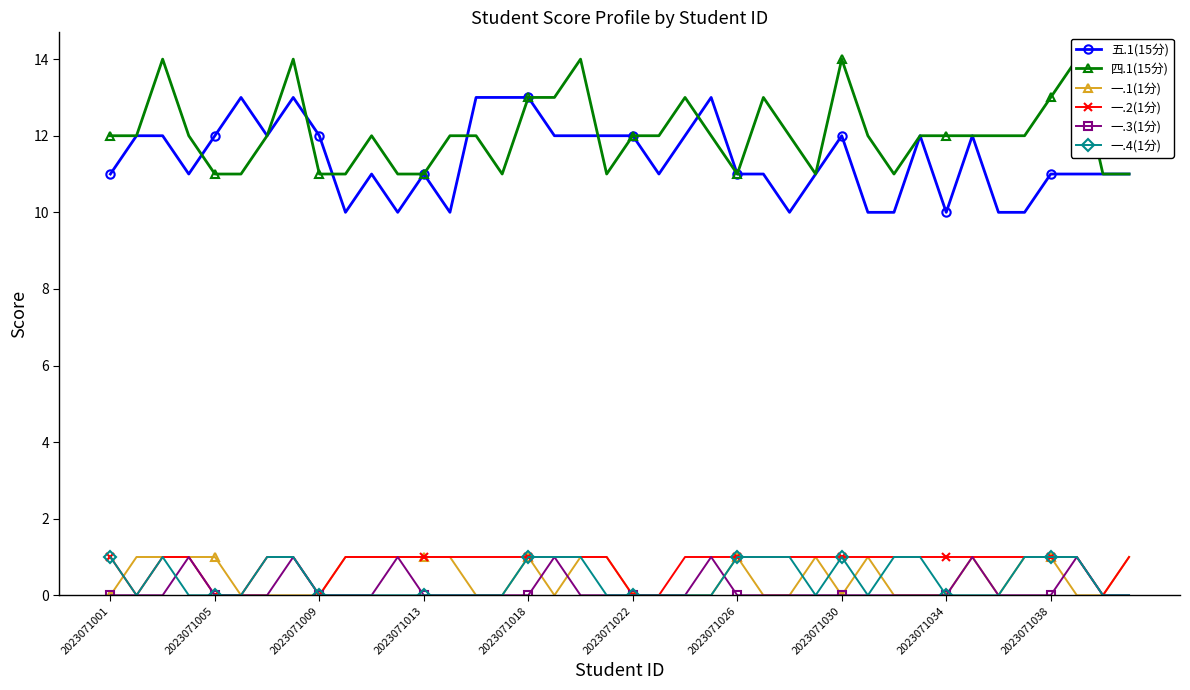

Is it true that 四.1(15分) equals 12 at 33?

True